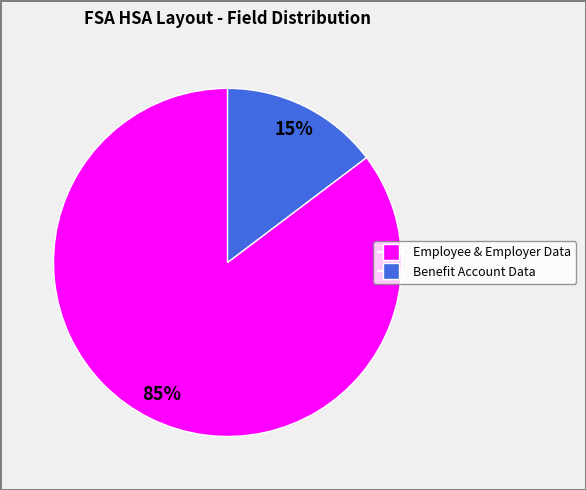

Does any single category account for the majority?

Yes